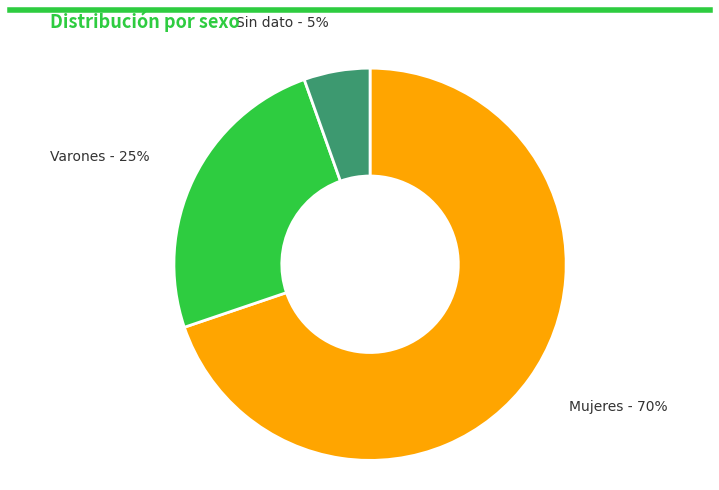

What is the majority slice?

Mujeres